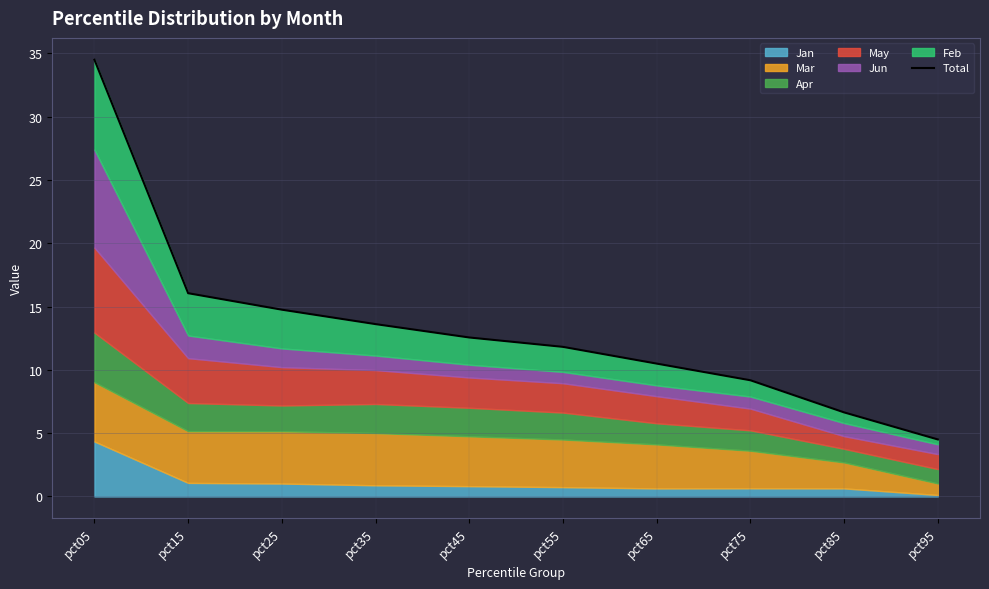

What is the ratio of the value at pct85 to the value at pct35?

0.5